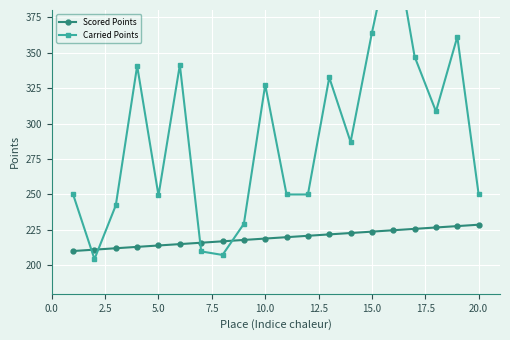

How many values in the Scored Points series exceed 219?

10